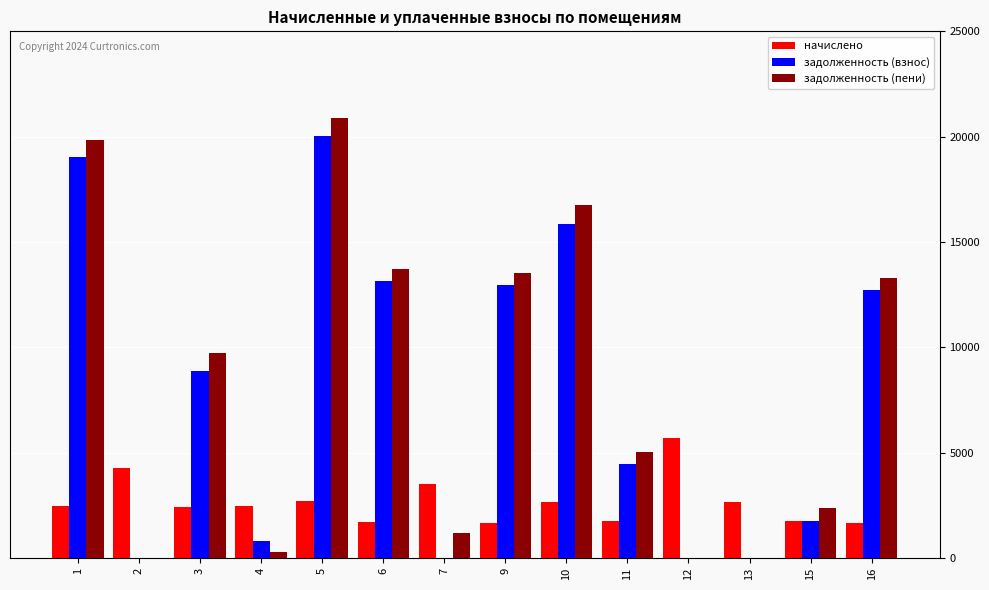

What is the total value across all series at 15?

5869.5